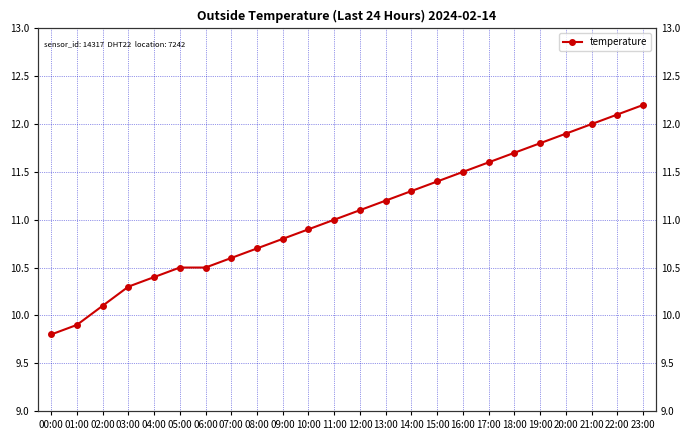

What is the label of the 6th point from the left?

05:00